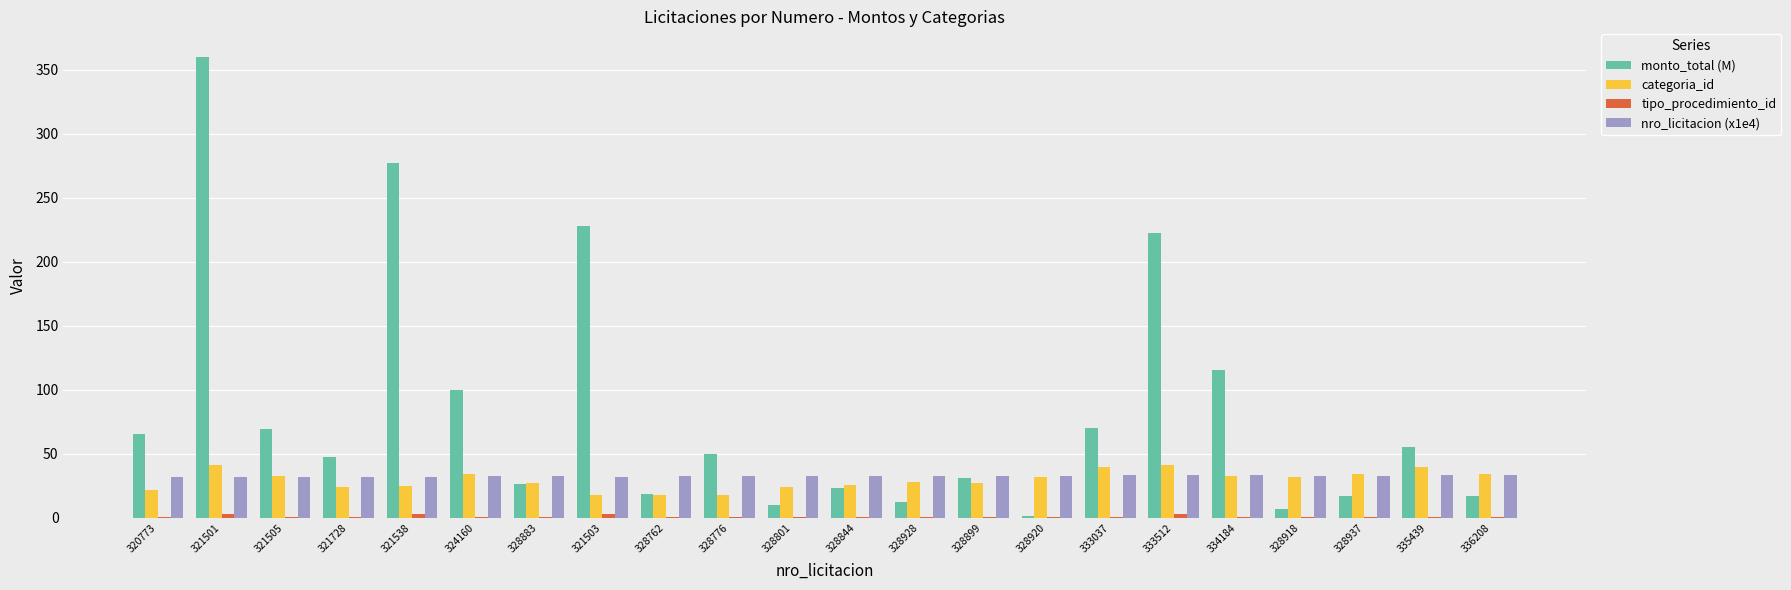

How many categories are shown in the chart?

22